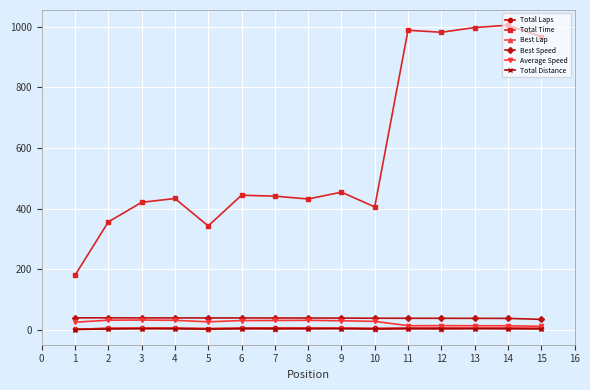

What value does the Best Speed series have at 11?

38.3